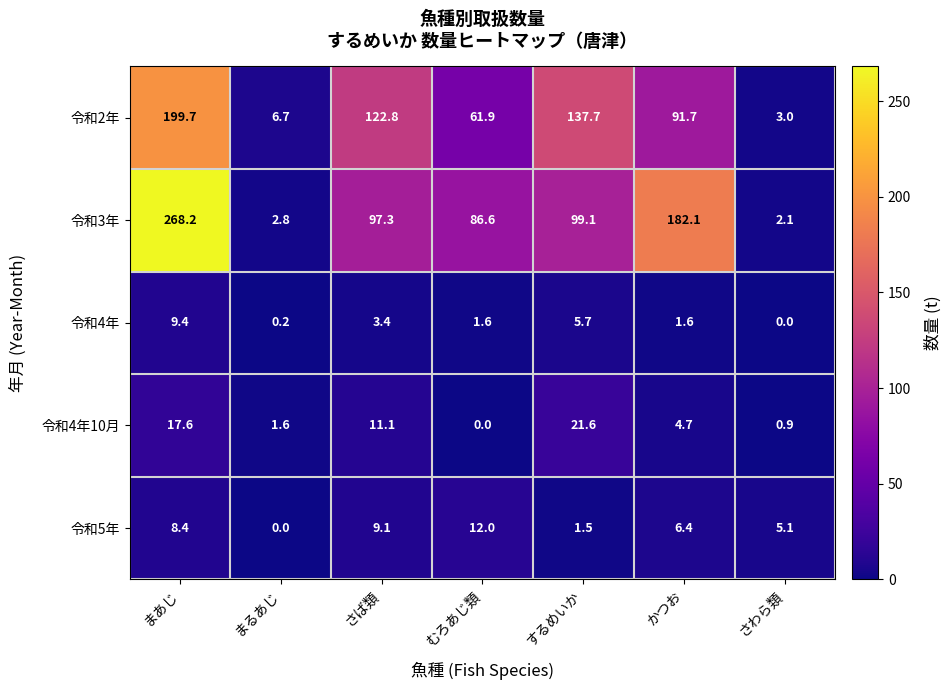

How many data points in 令和2年 are above 91?

4